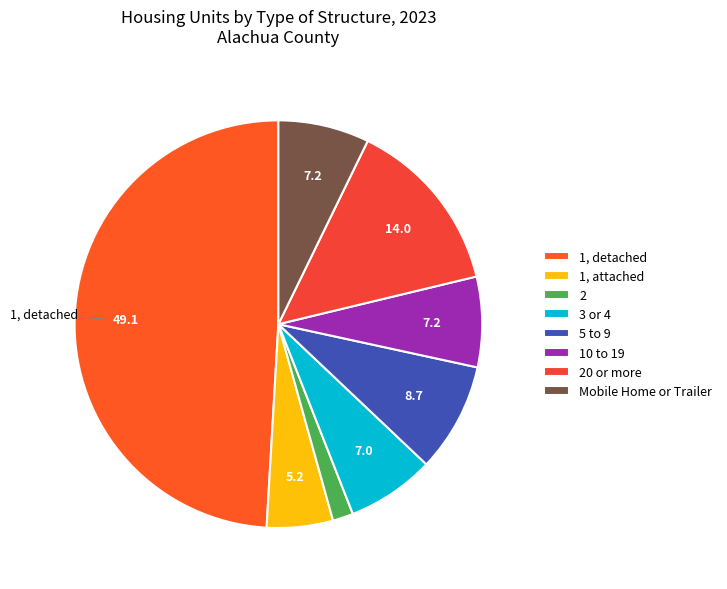

Is the sum of 1, attached and 10 to 19 greater than half?

No